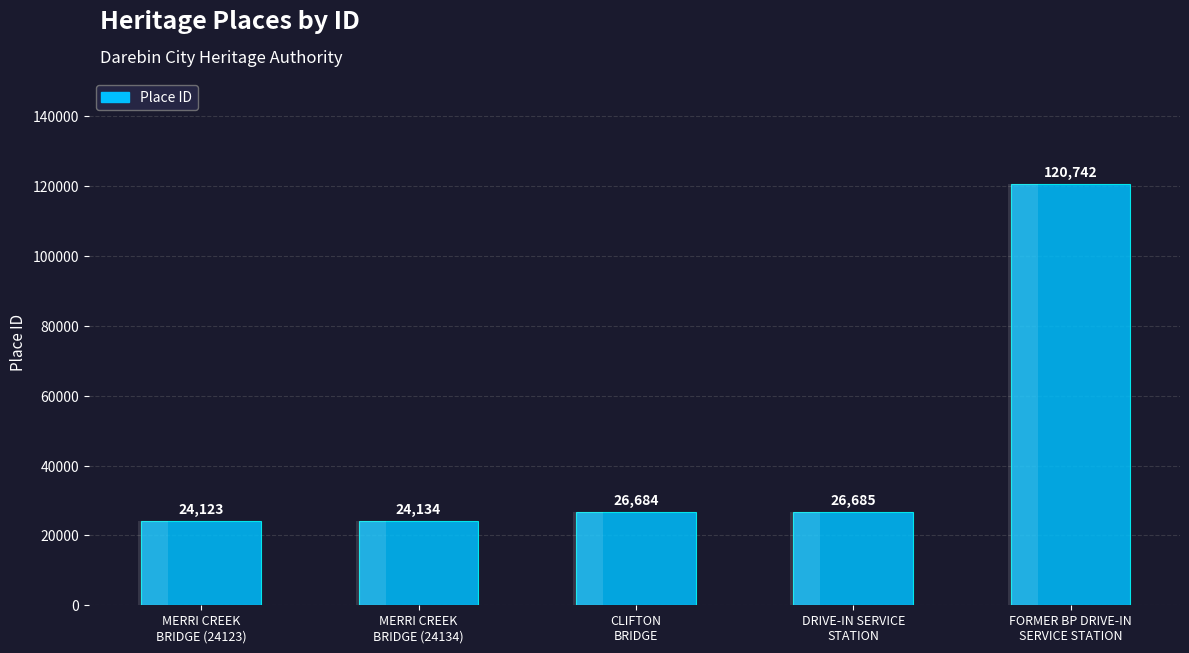

Which label corresponds to the smallest value in the chart?

MERRI CREEK
BRIDGE (24123)